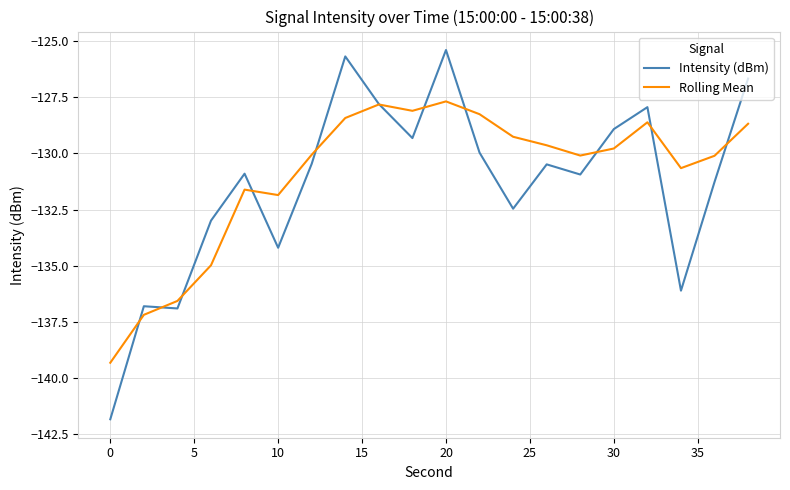

What is the greatest value displayed?

-125.4